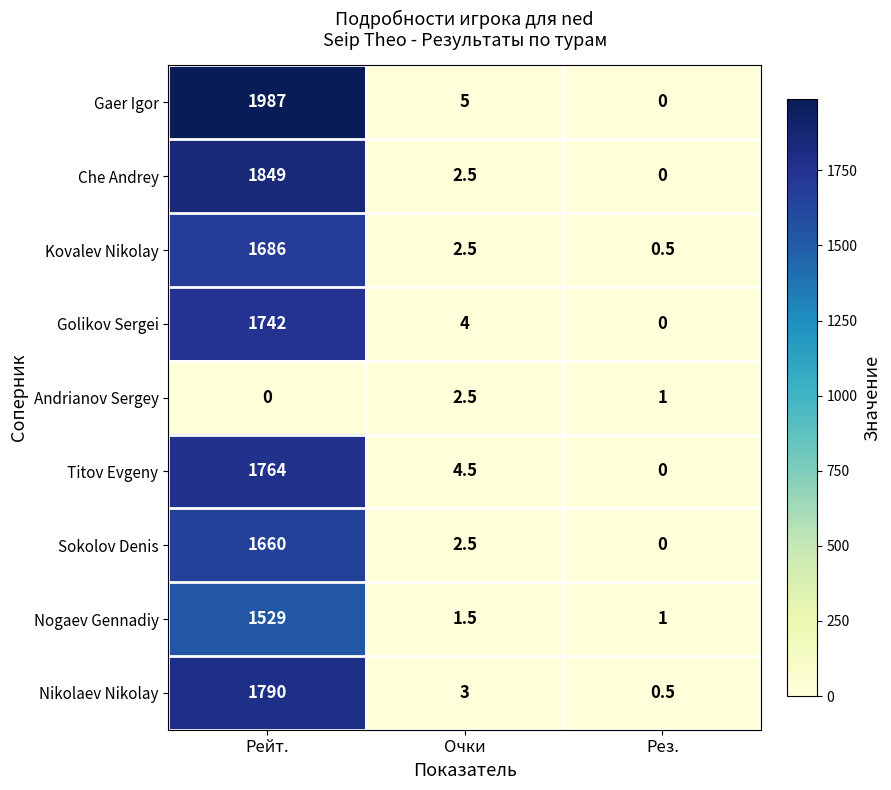

Rank the series at Рейт. from highest to lowest value.

Gaer Igor, Che Andrey, Nikolaev Nikolay, Titov Evgeny, Golikov Sergei, Kovalev Nikolay, Sokolov Denis, Nogaev Gennadiy, Andrianov Sergey